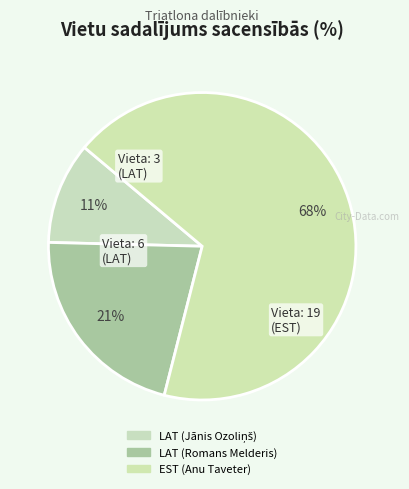

How many segments does this pie chart have?

3